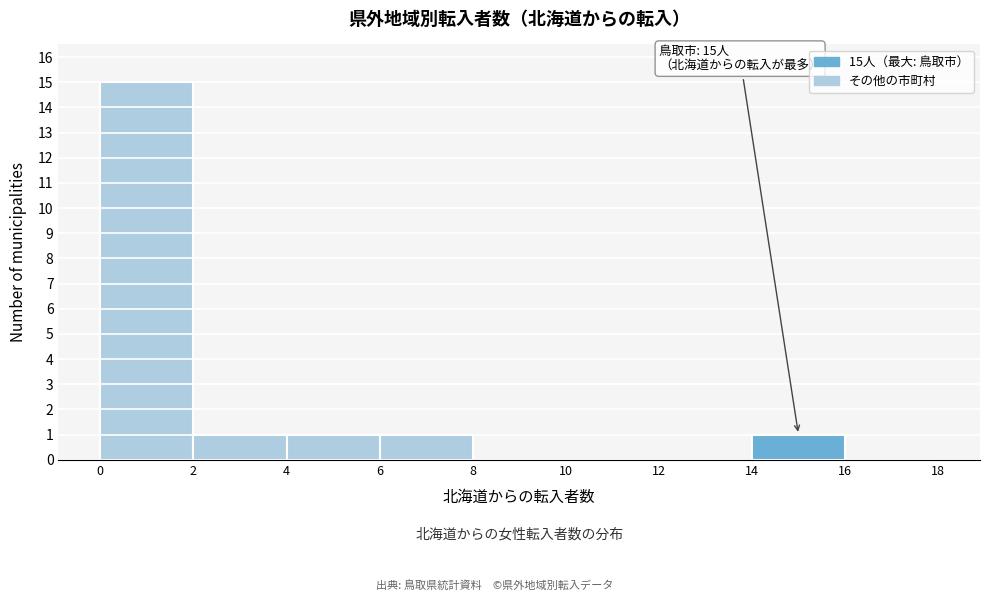

Over which range of the x-axis is the bar tallest?

0 to 2